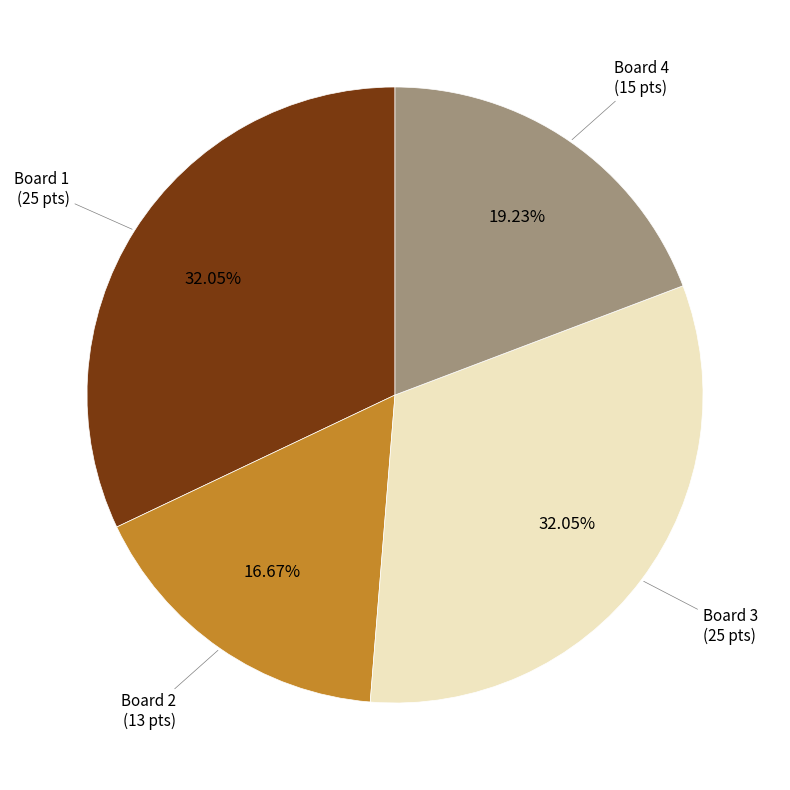

Does any single category account for the majority?

No